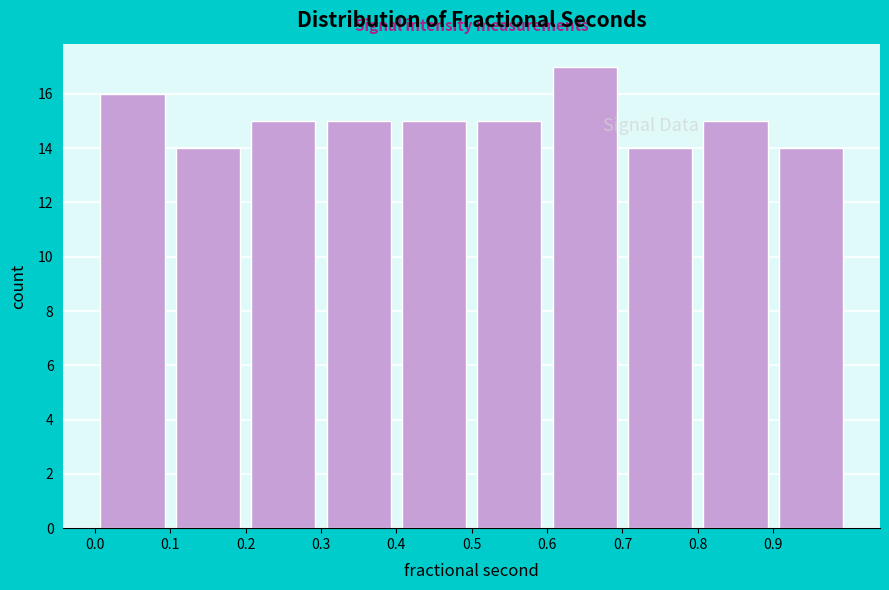

Over which range of the x-axis is the bar tallest?

0.6 to 0.7